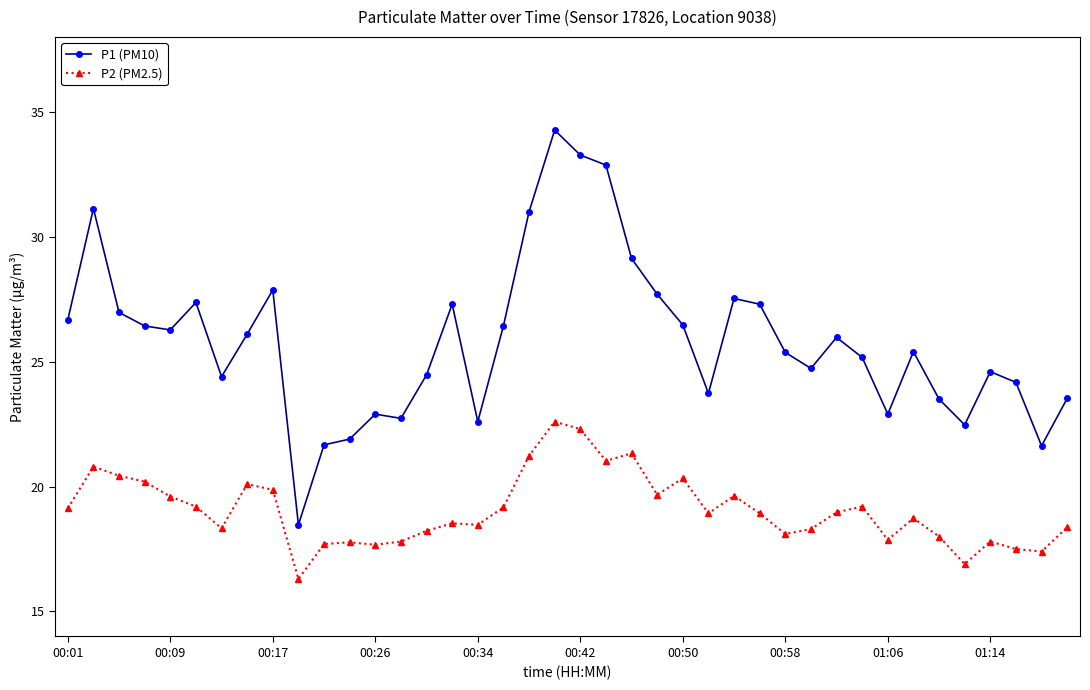

What is the lowest value of the P1 (PM10) series?

18.5